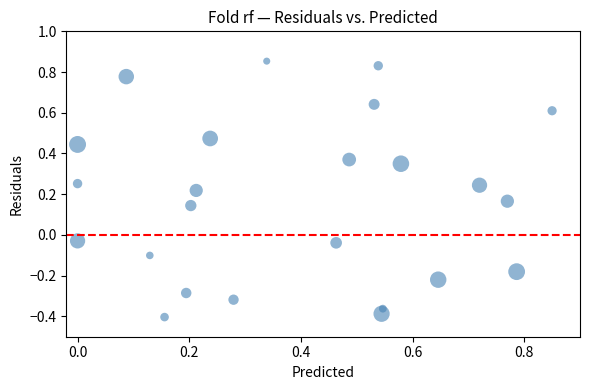

What is the range of Y values (max minus min)?

1.3